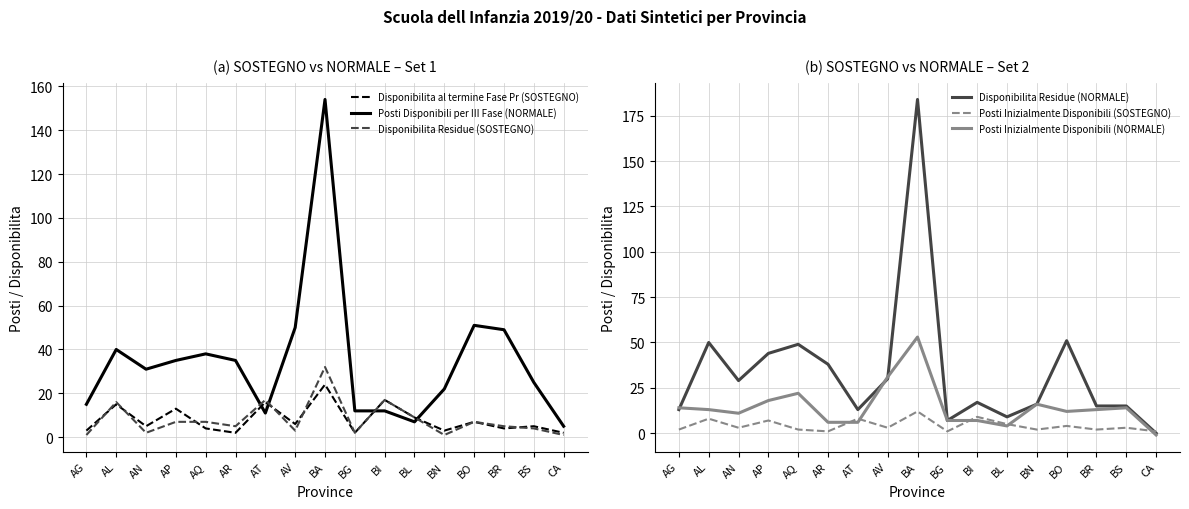

What position from the right is AQ?

13